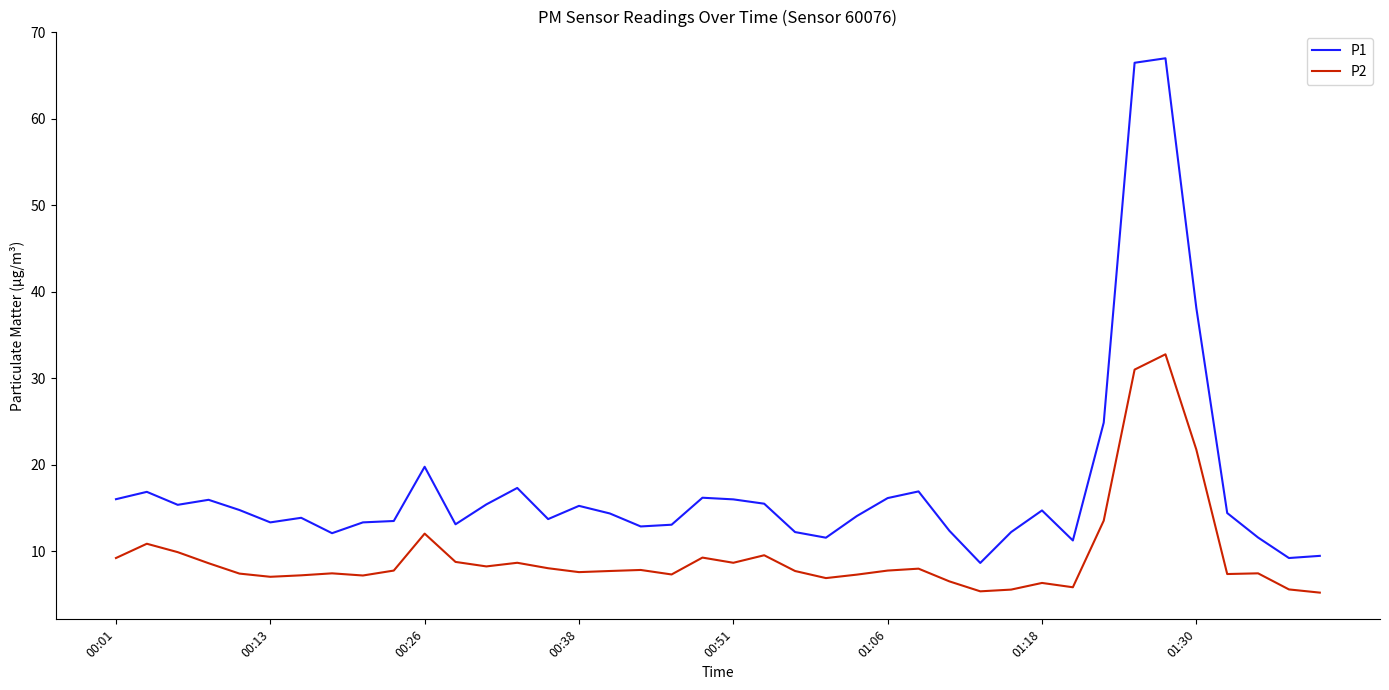

Which series has the widest spread of values?

P1